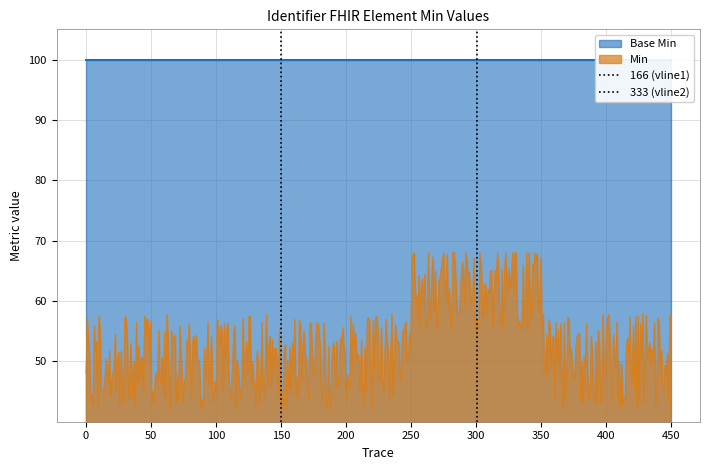

What is the maximum value for Min?

68.0